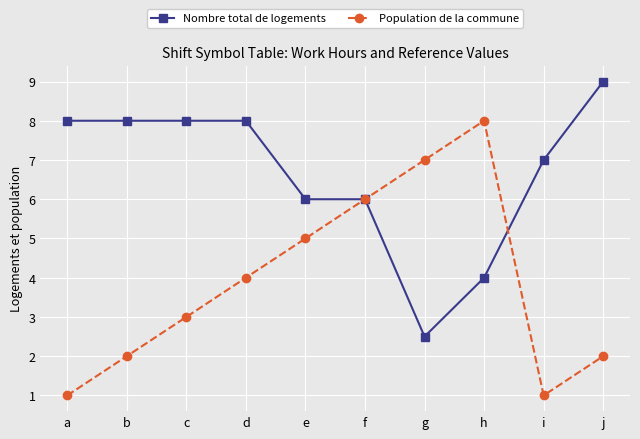

What is the total value across all series at b?

10.0